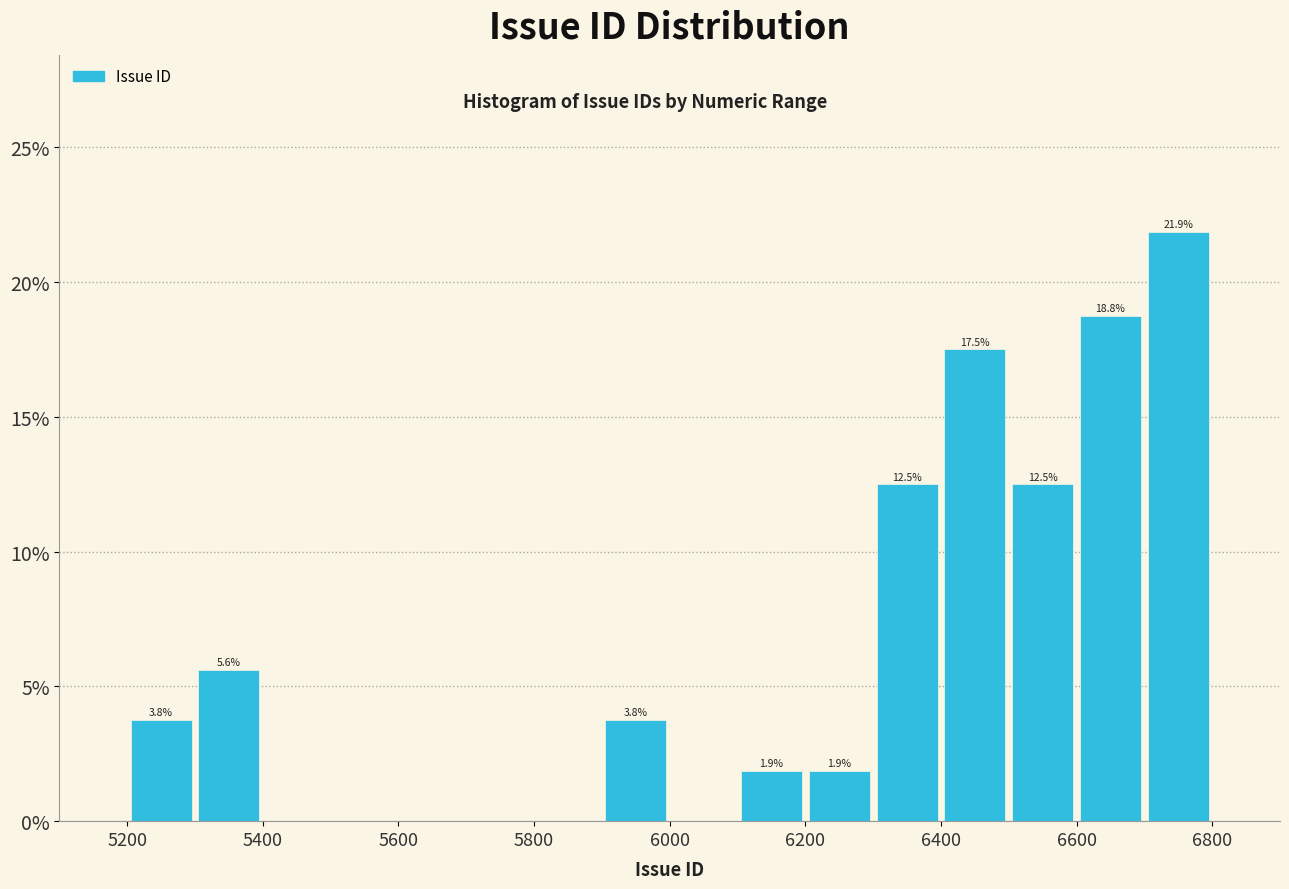

Over which range of the x-axis is the bar tallest?

6700 to 6800